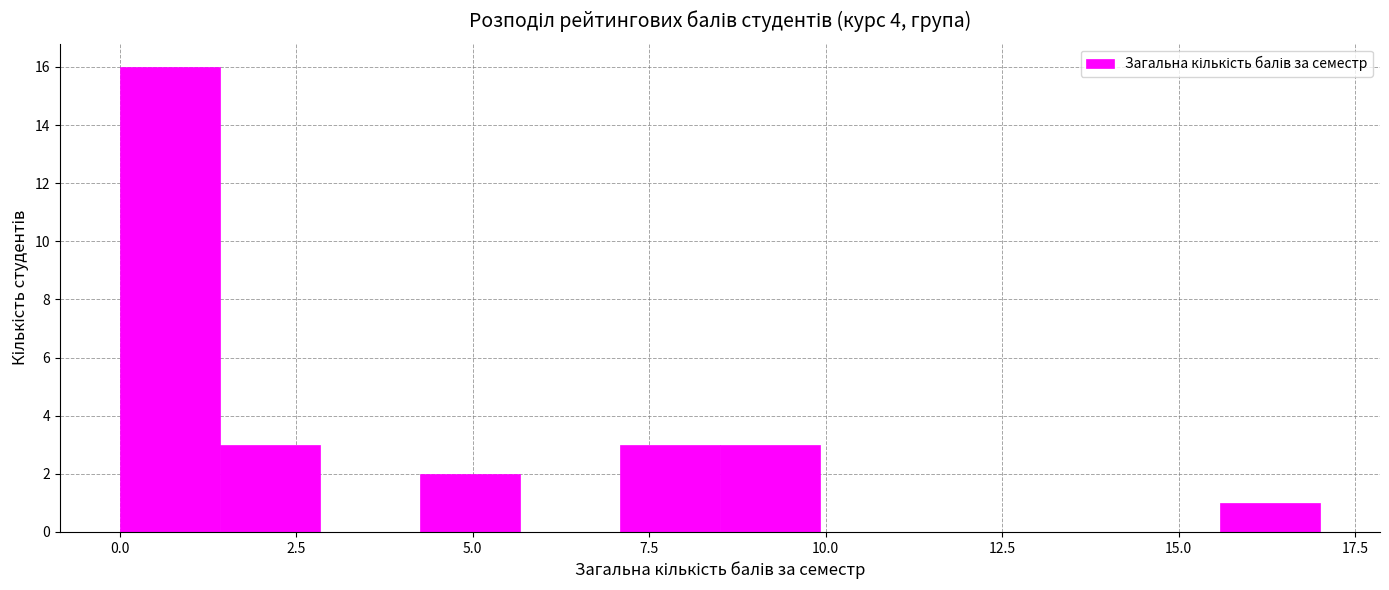

Read against the x-axis, roughly where is the centre of the tallest bar?

0.5